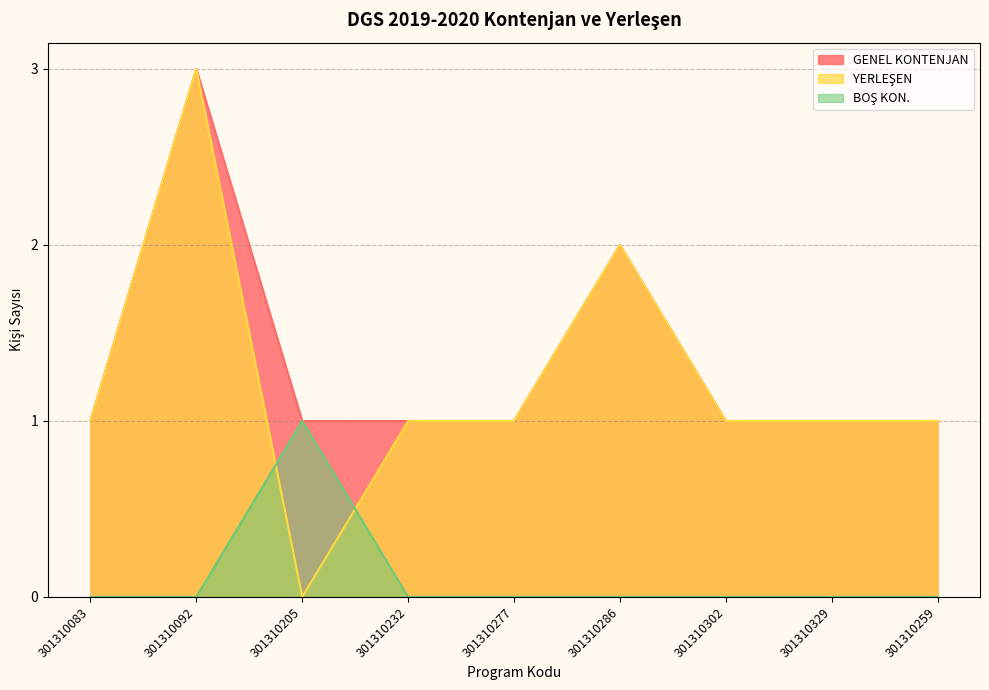

What is the sum of all GENEL KONTENJAN values?

12